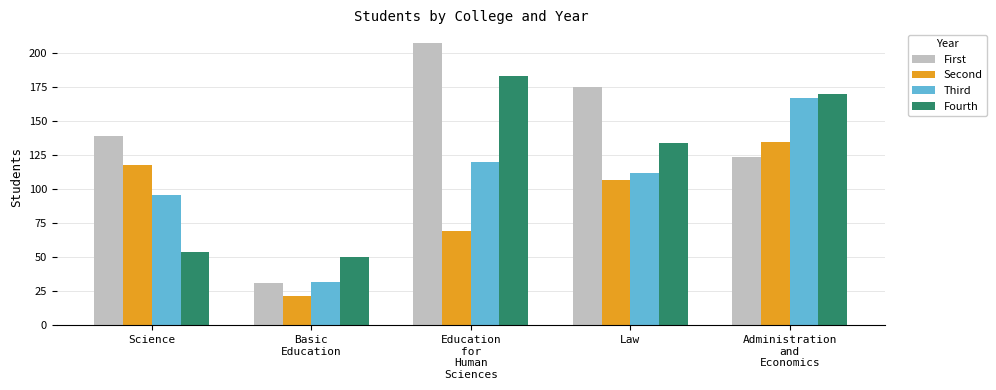

What is the average value of the Second series?

90